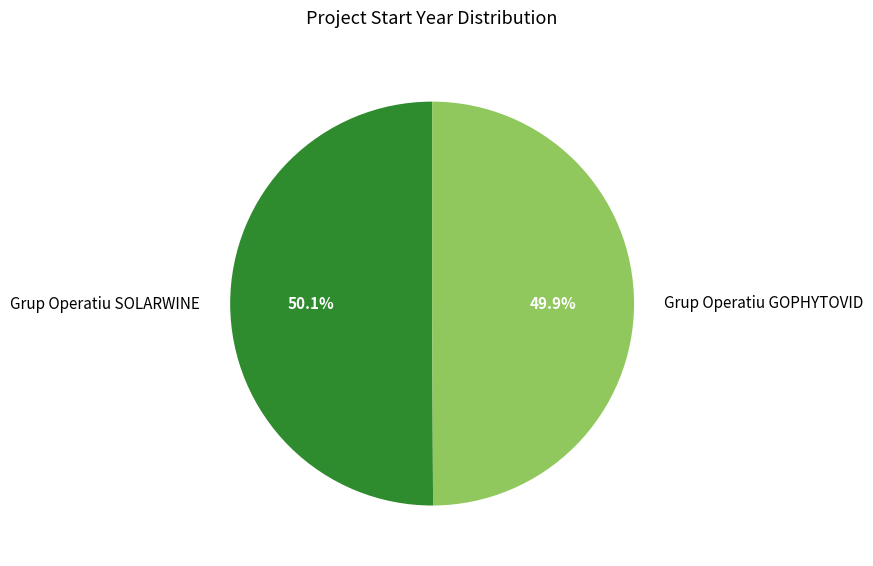

To the nearest percent, what portion does Grup Operatiu GOPHYTOVID represent?

50%